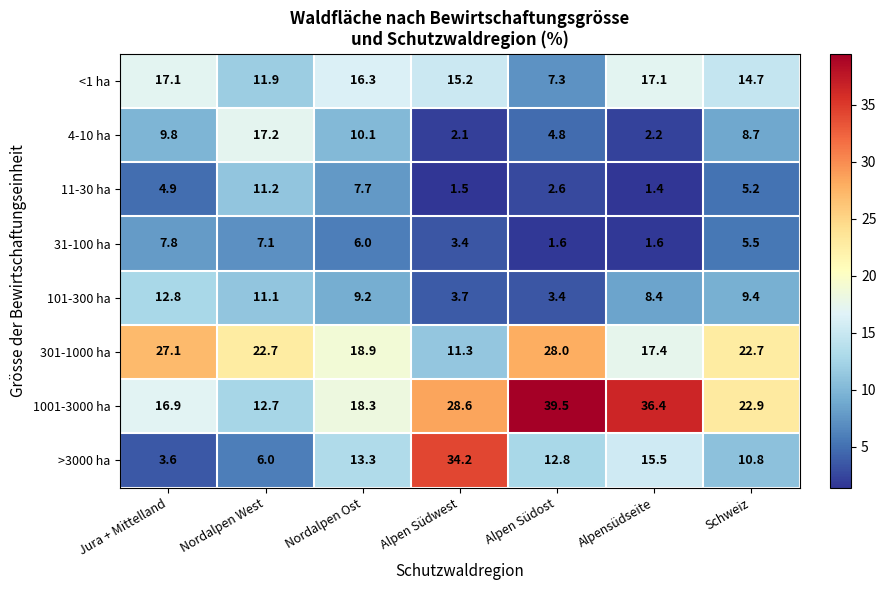

List the series in order of their peak value, lowest first.

31-100 ha, 11-30 ha, 101-300 ha, <1 ha, 4-10 ha, 301-1000 ha, >3000 ha, 1001-3000 ha